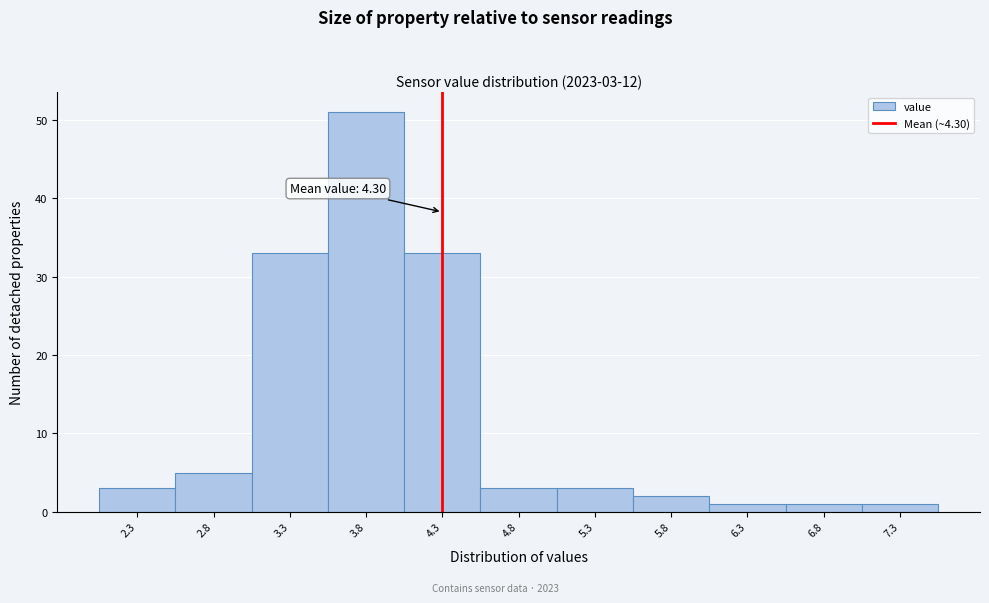

Which range on the x-axis has the tallest bar?

3.55 to 4.05